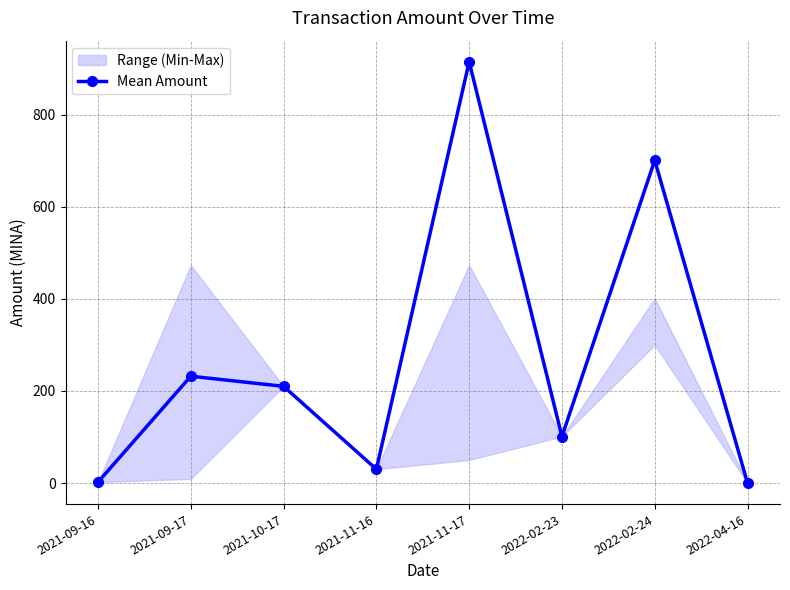

Where does the data first go above 209?

2021-09-17